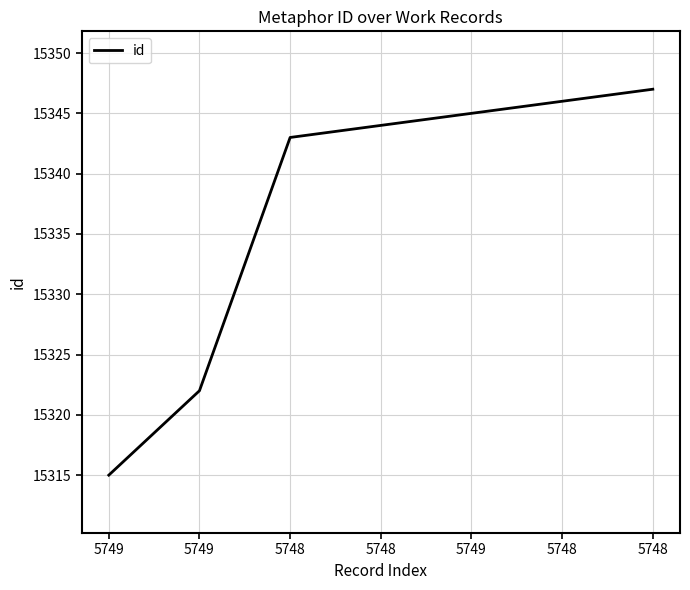

How many lines are shown in the chart?

1